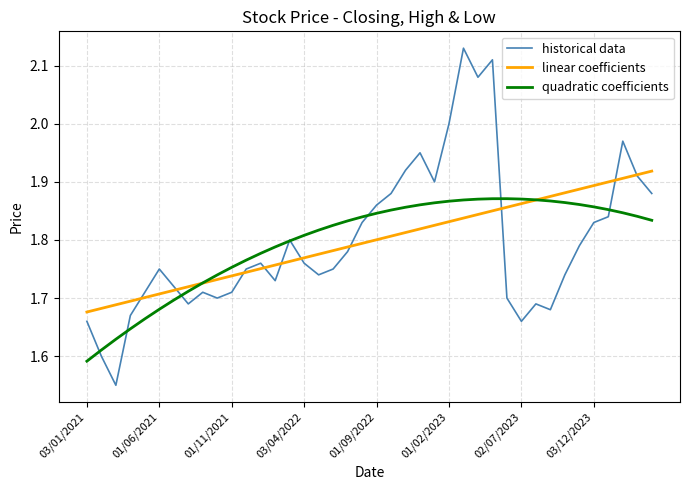

Which series has the widest spread of values?

historical data